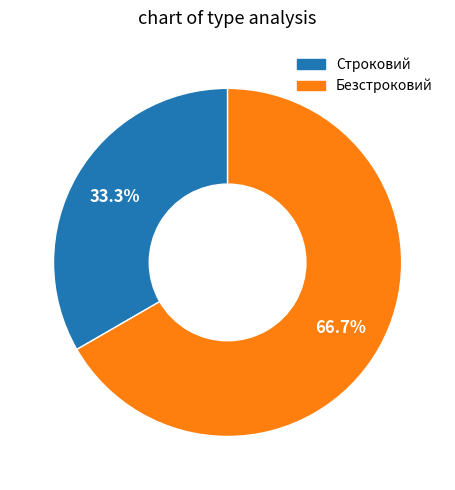

What is the ratio of the value at Безстроковий to the value at Строковий?

2.0